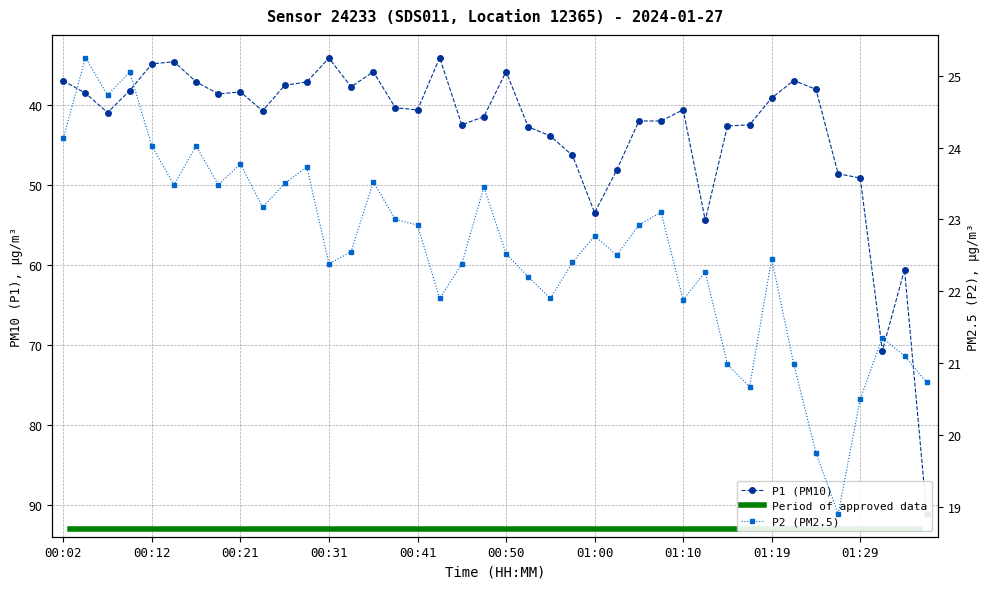

What is the total value across all series at 00:38?

63.4